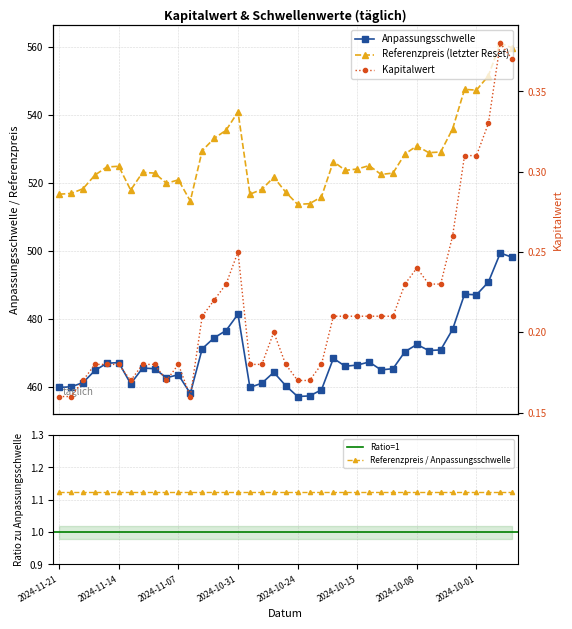

What is the difference between the Referenzpreis (letzter Reset) values at 2024-11-12 and 2024-10-28?

1.4